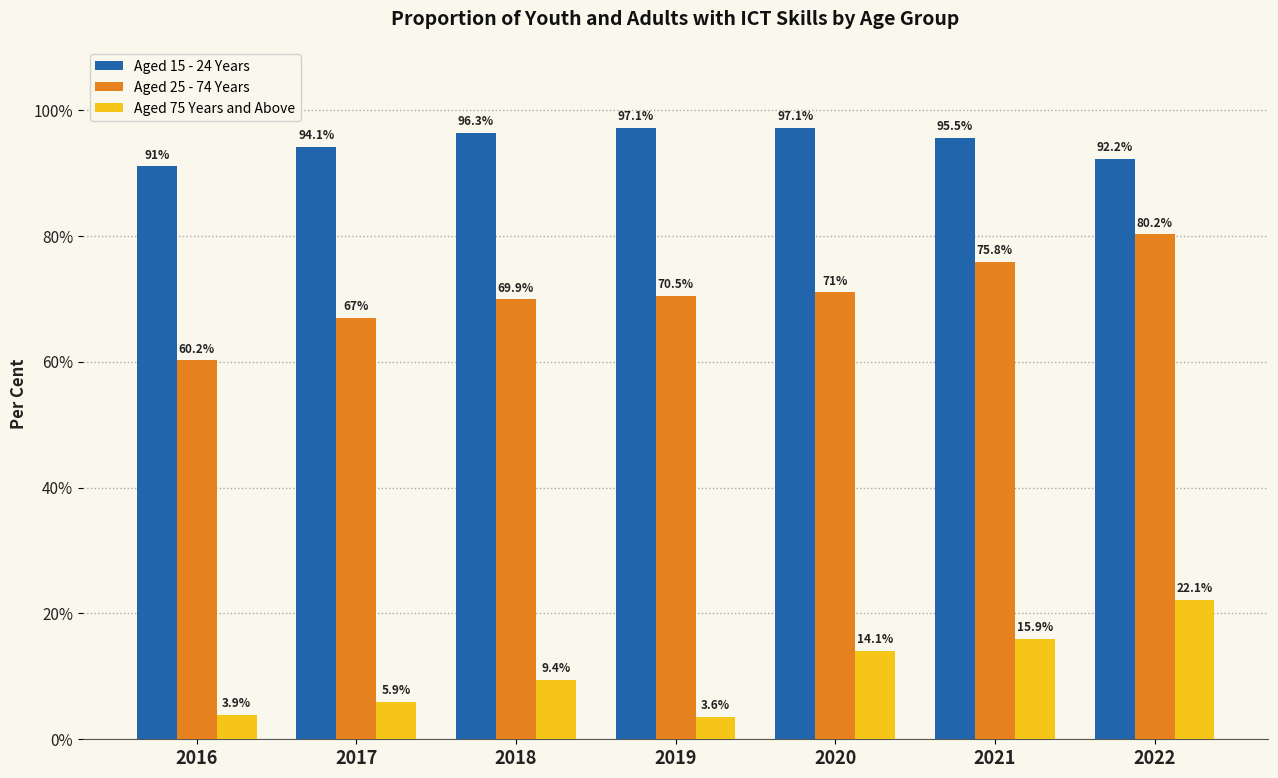

Does the chart contain stacked bars?

No